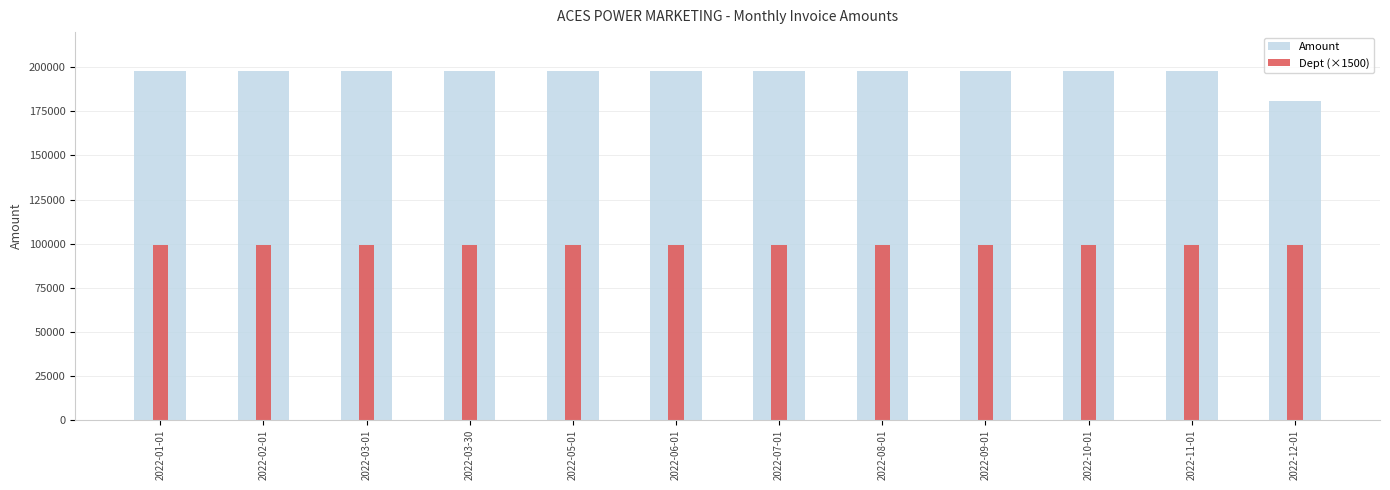

What is the sum of the Amount values at 2022-06-01 and 2022-12-01?

378503.7